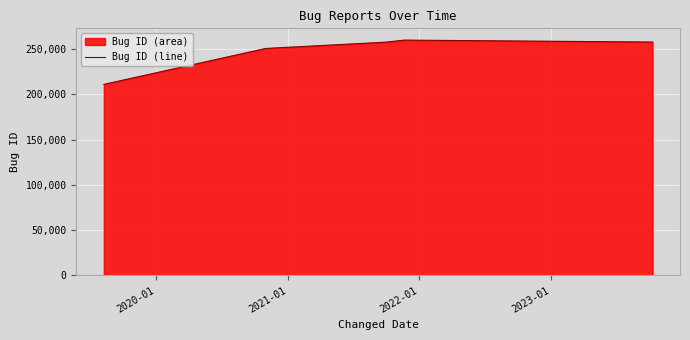

What is the difference between the second highest and second lowest values?

7063